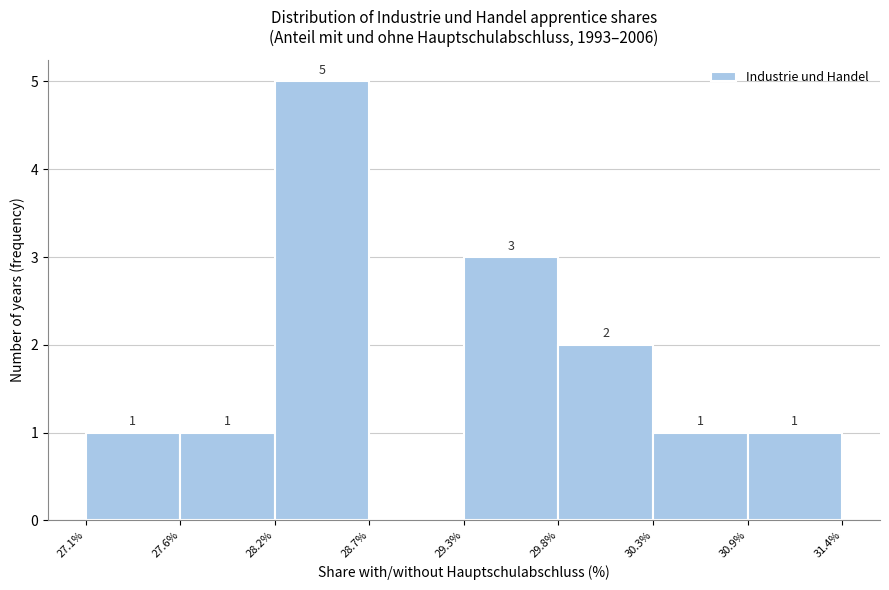

Reading left to right, list all the values displayed in this chart.

27.1%=1	27.6%=1	28.2%=5	28.7%=0	29.3%=3	29.8%=2	30.3%=1	30.9%=1